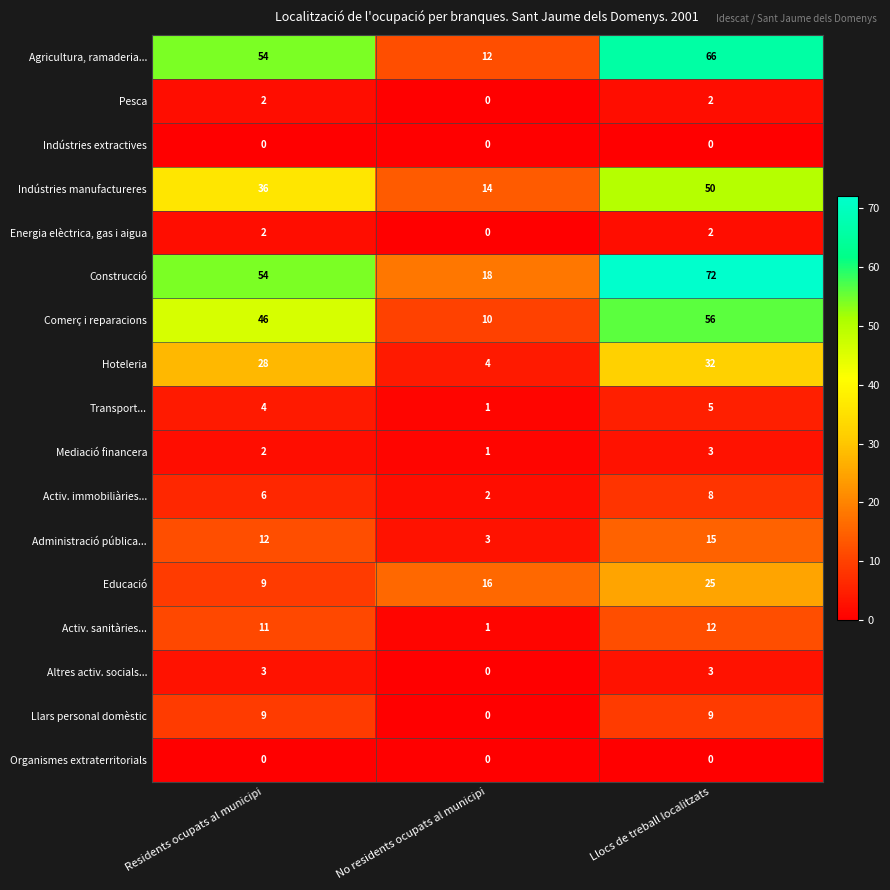

Between Residents ocupats al municipi and No residents ocupats al municipi, which series saw the biggest shift?

Agricultura, ramaderia...